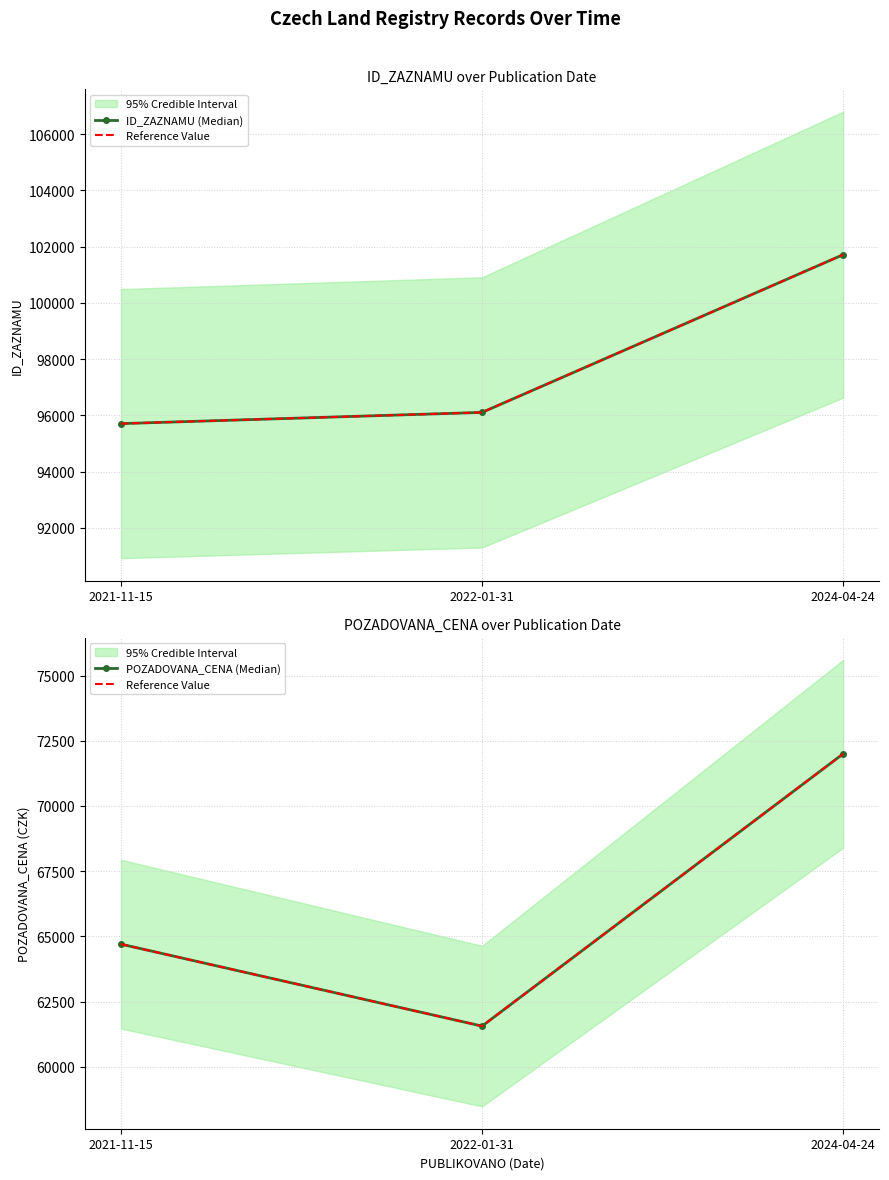

Is it true that ID_ZAZNAMU (Median) equals 101714 at 2024-04-24?

True